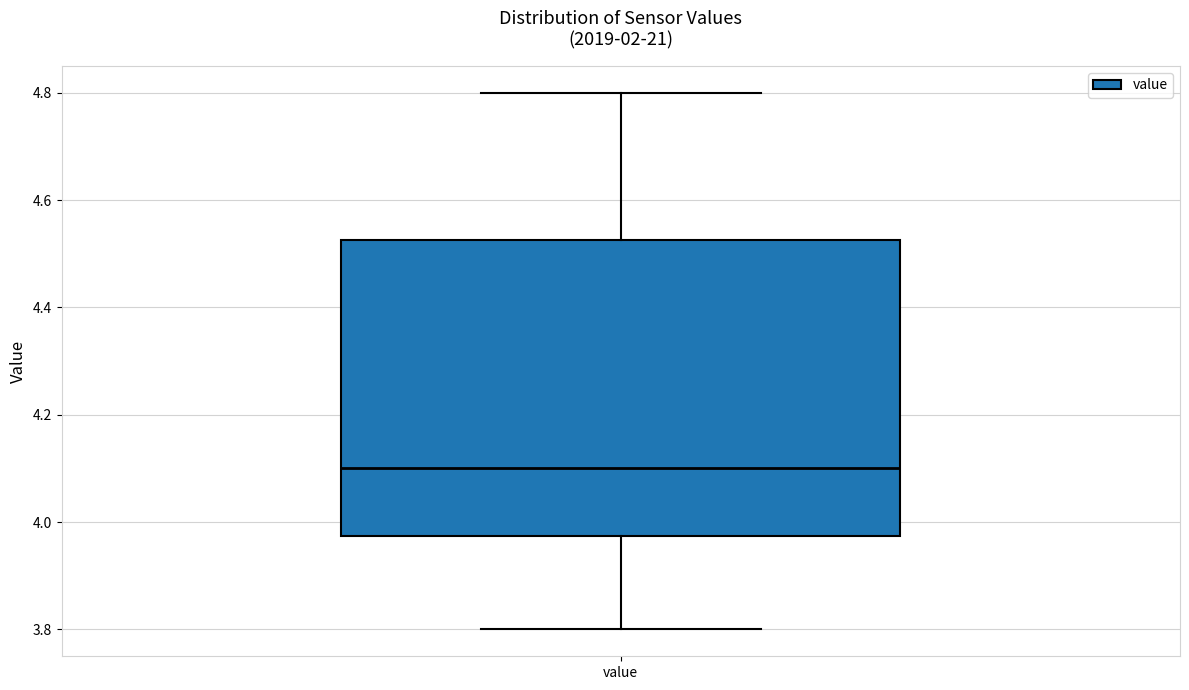

Read this box plot against the y-axis: the position of the median line, the range covered by the box, and the ends of both whiskers. The values are not printed on the chart, so give them approximately, as read against the axis.

median 4.10, box 3.98 to 4.52, whiskers 3.80 to 4.80